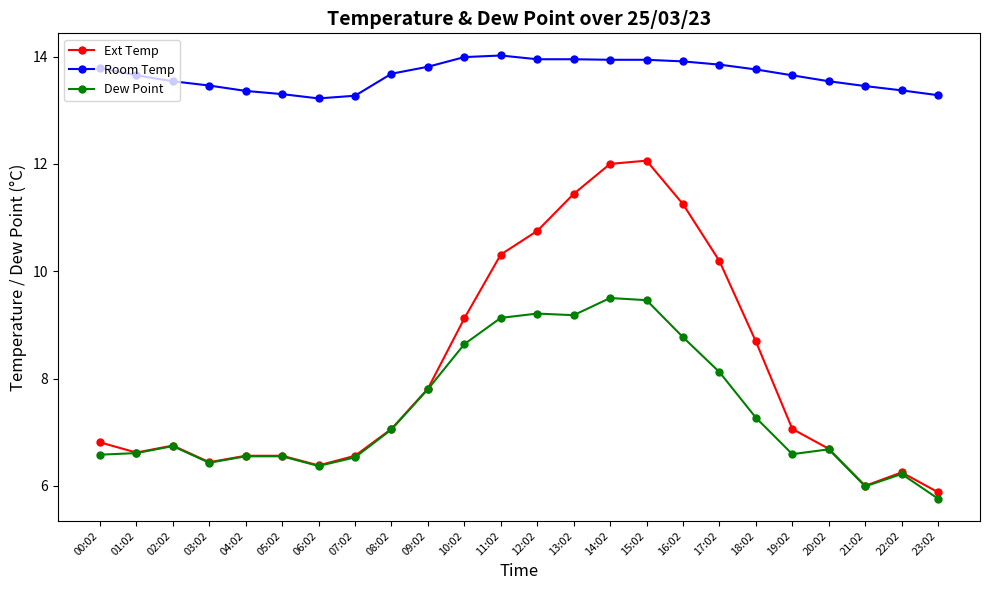

What is the greatest value displayed?

14.0